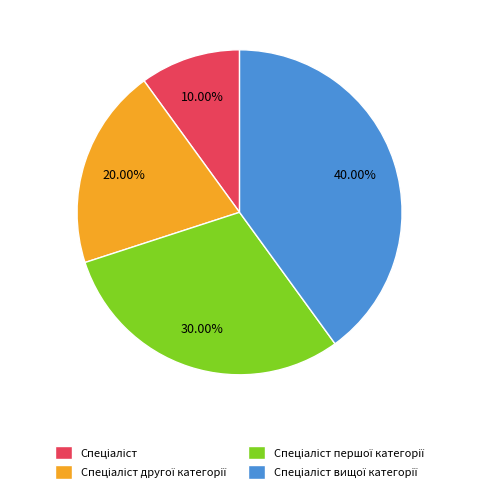

Is there a majority slice in this chart?

No